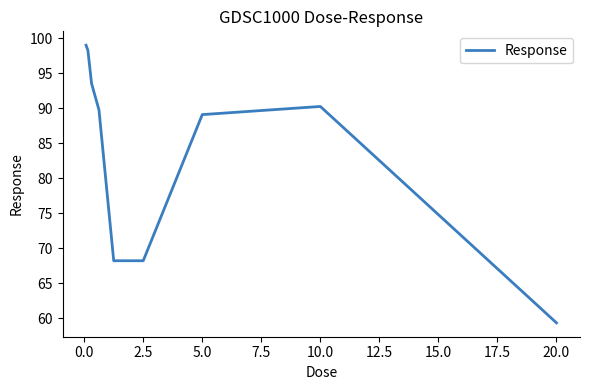

What is the minimum value shown in the chart?

59.4